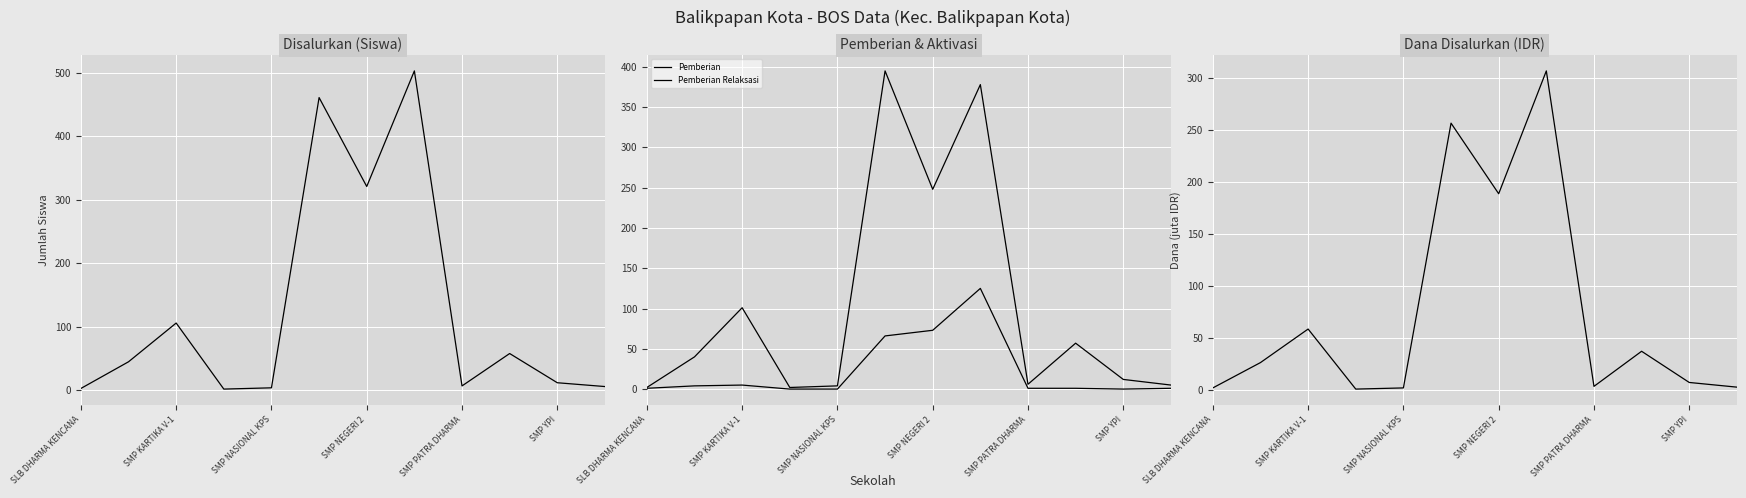

True or false: Pemberian Relaksasi has more than 1 points higher than both neighbors.

True